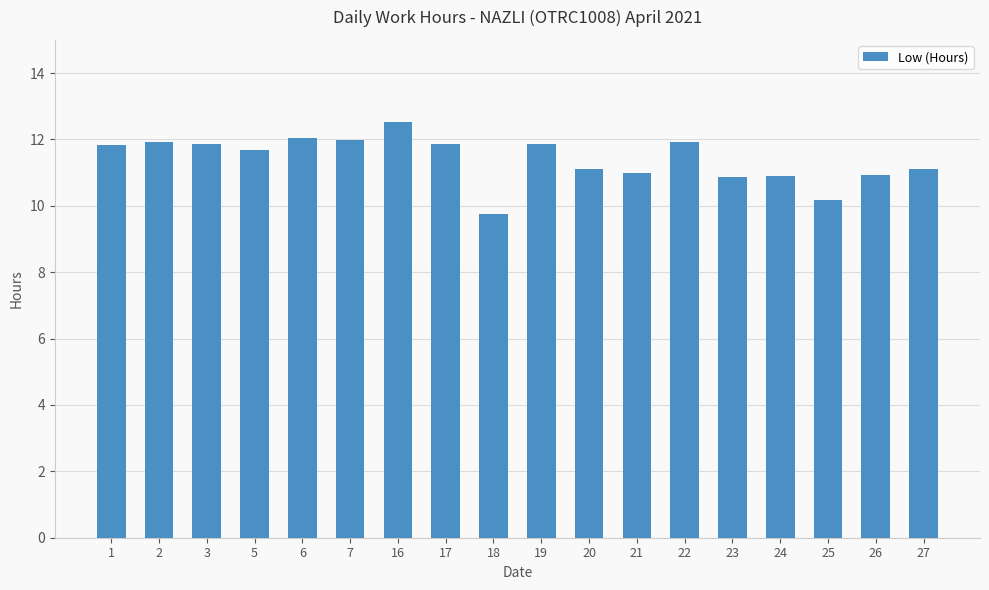

How many distinct data groups are displayed?

1